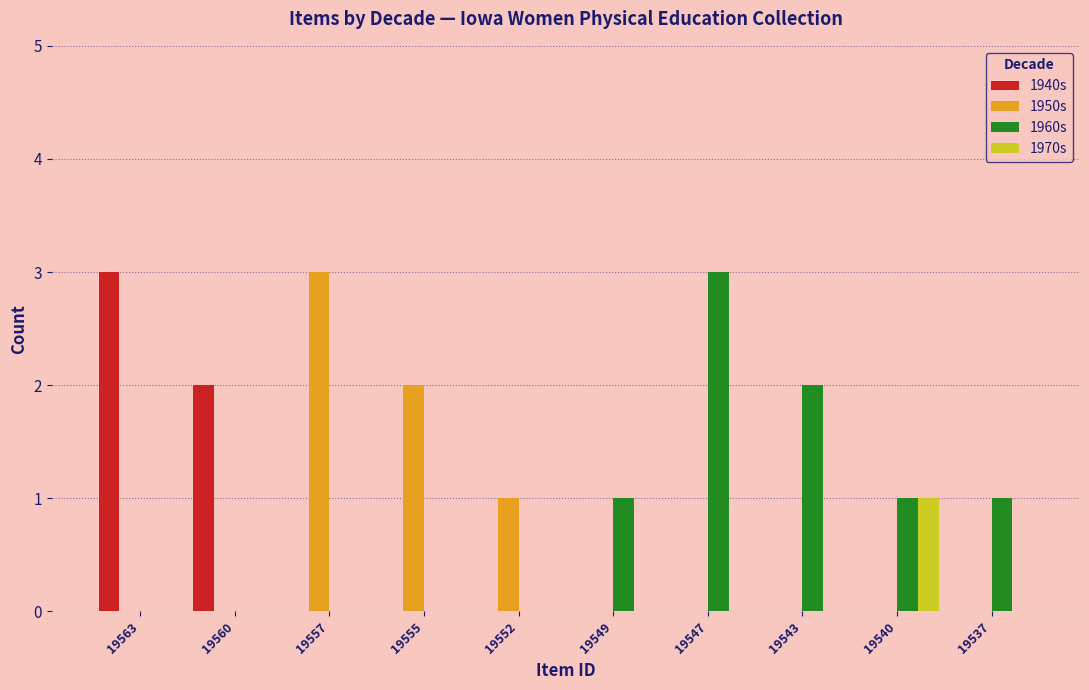

What is the average value of the 1950s series?

1